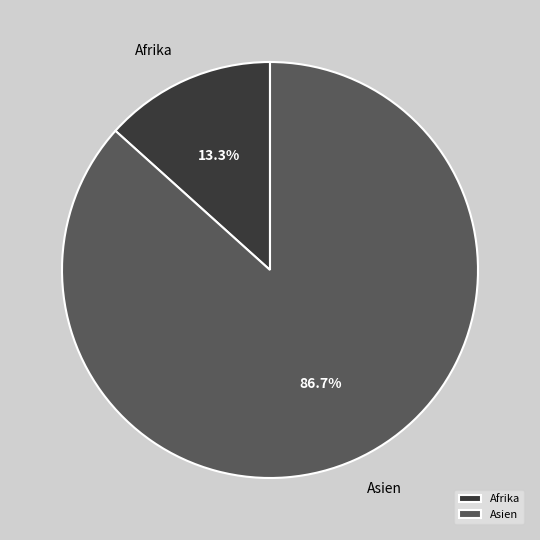

Which category has the smallest portion of the pie?

Afrika